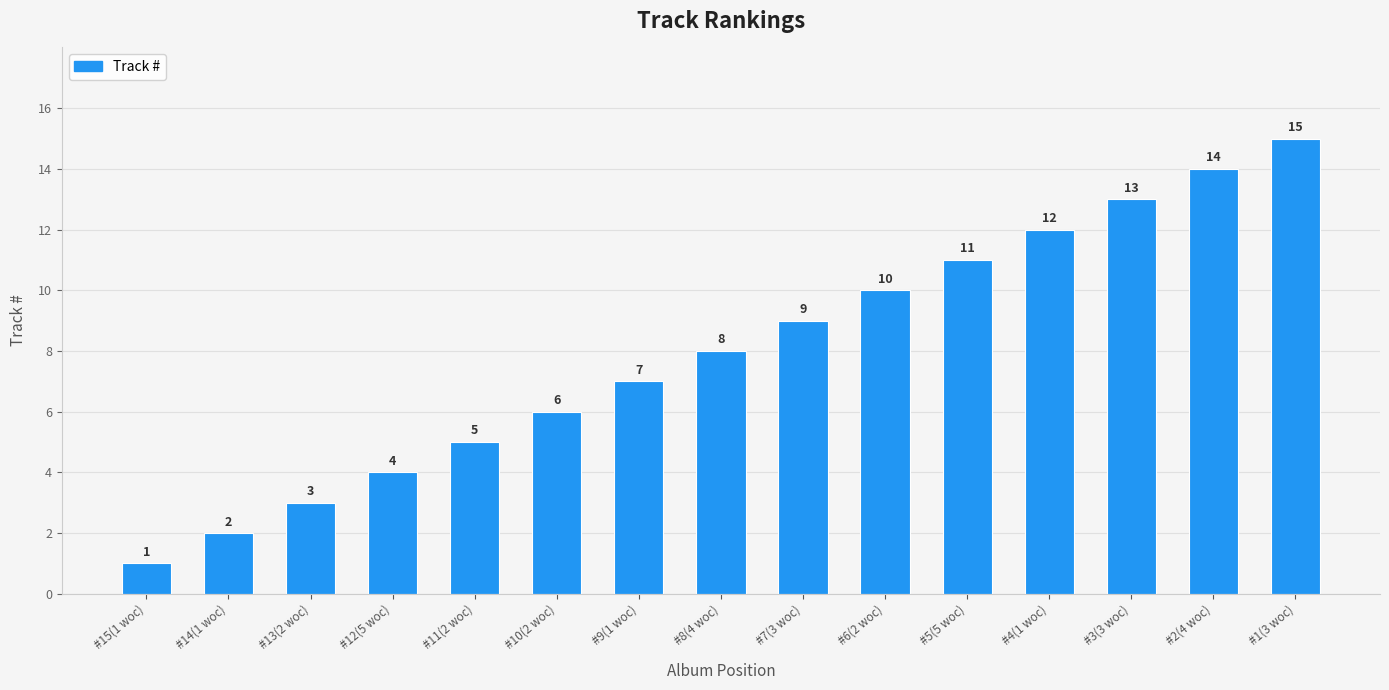

What is the change in value from #11(2 woc) to #5(5 woc)?

+6